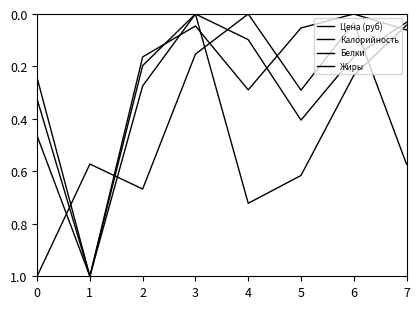

Which series changed the most between 3 and 6?

Белки